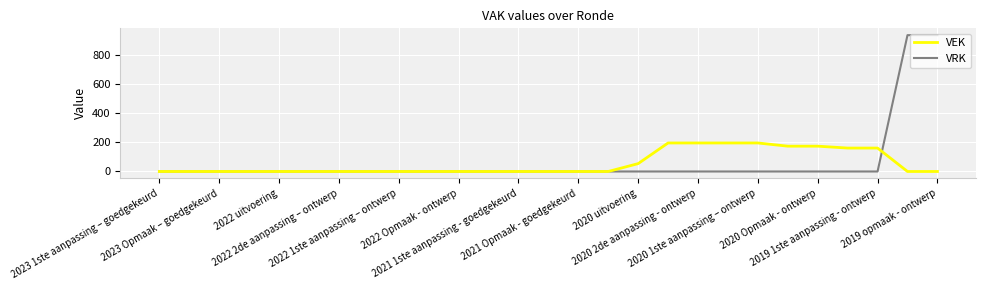

List the series in order of their peak value, lowest first.

VEK, VRK